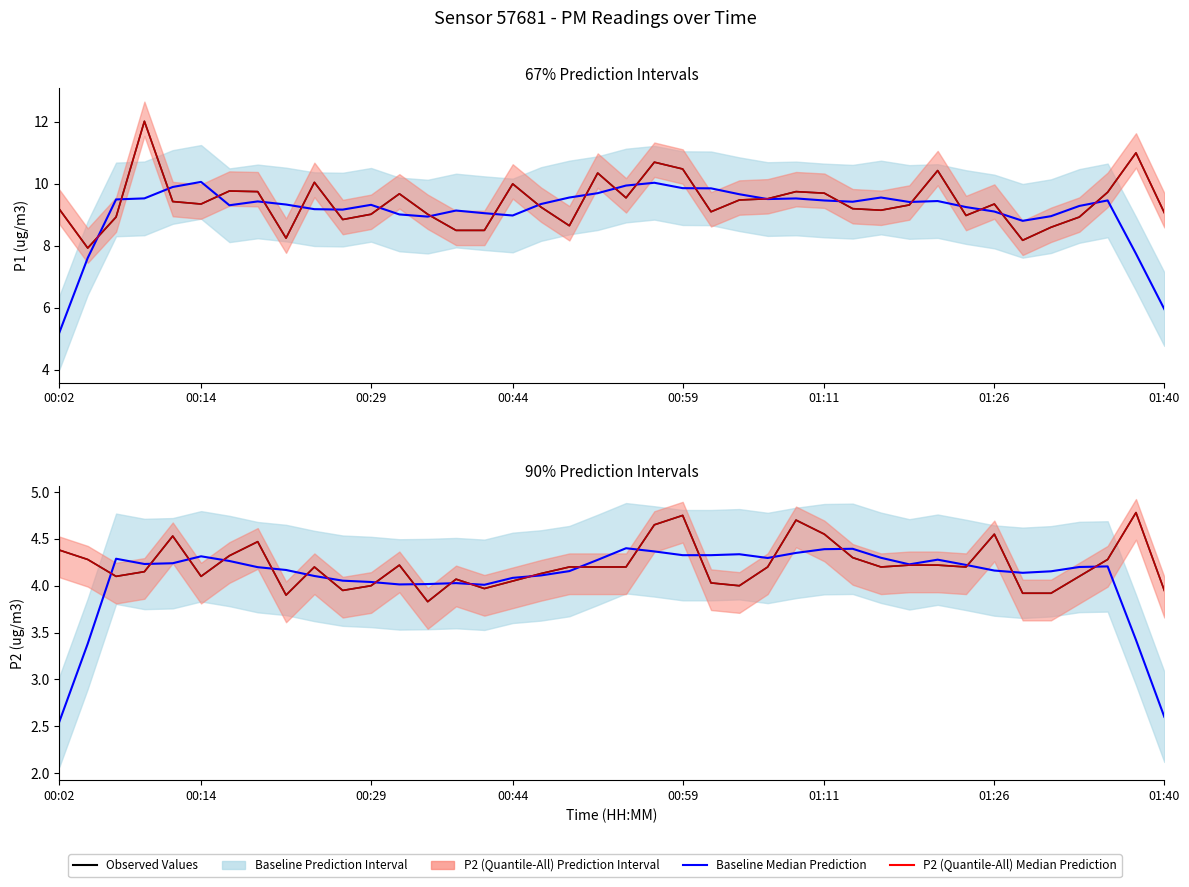

At which category does Baseline Median Prediction reach its first local valley?

00:44